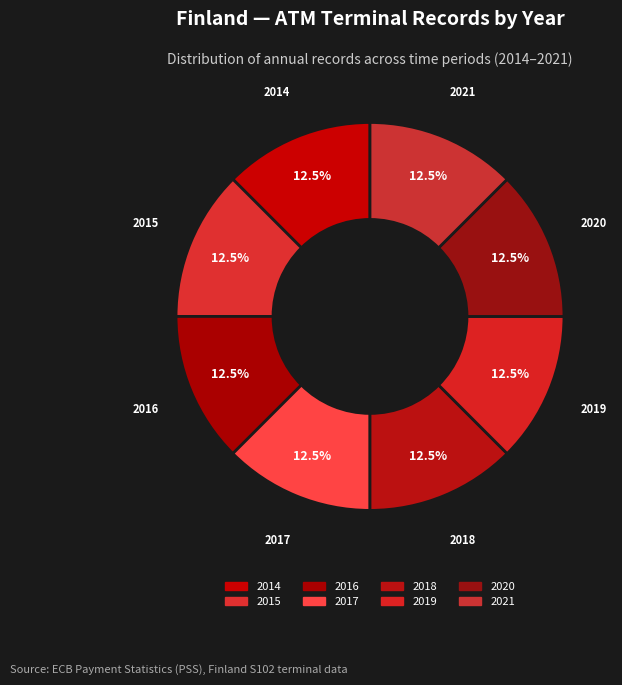

How many segments does this pie chart have?

8